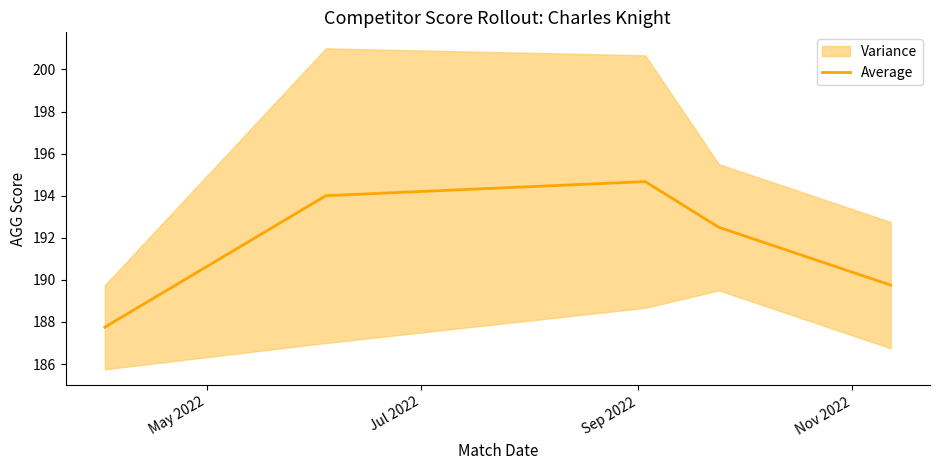

Is this an area chart (filled region under the line)?

No